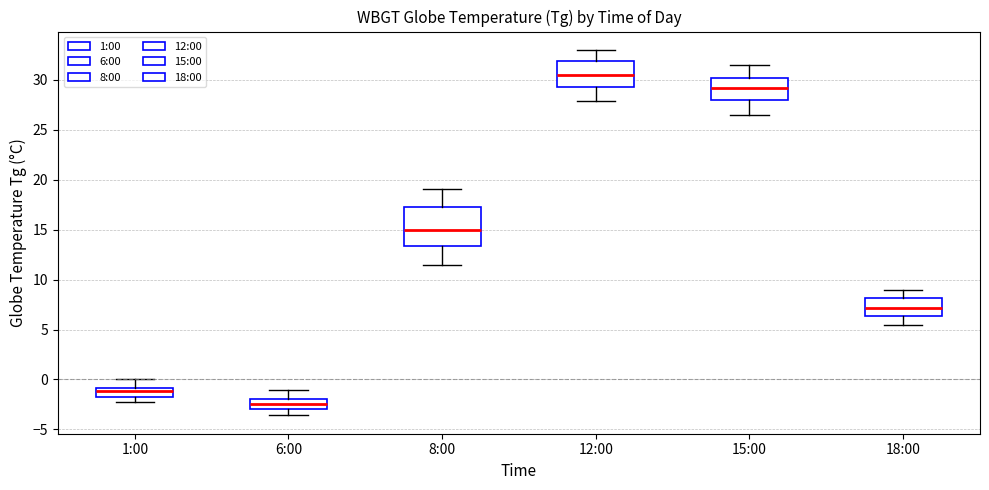

Reading left to right, read every box against the y-axis: the position of its median line, the range the box covers, and the ends of its whiskers. The values are not printed on the chart, so give them approximately, as read against the axis.

1:00: median -1.0 (inside the box), box -1.5 to -1.0, whiskers -2.5 to 0.0
6:00: median -2.5, box -3.0 to -2.0, whiskers -3.5 to -1.0
8:00: median 15.0, box 13.5 to 17.5, whiskers 11.5 to 19.0
12:00: median 30.5, box 29.5 to 32.0, whiskers 28.0 to 33.0
15:00: median 29.0, box 28.0 to 30.0, whiskers 26.5 to 31.5
18:00: median 7.0, box 6.5 to 8.0, whiskers 5.5 to 9.0